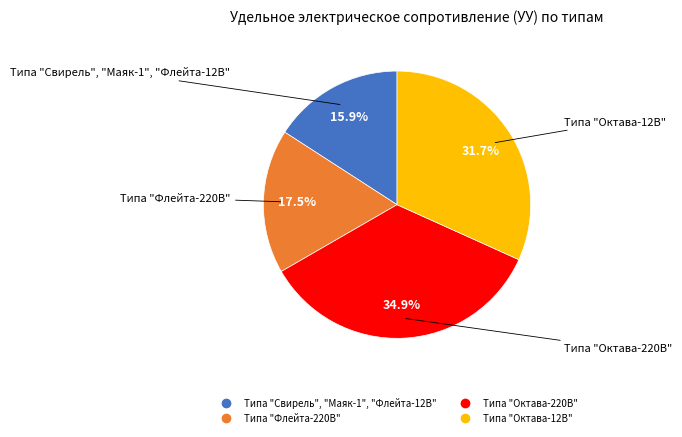

How many slices are in this pie chart?

4